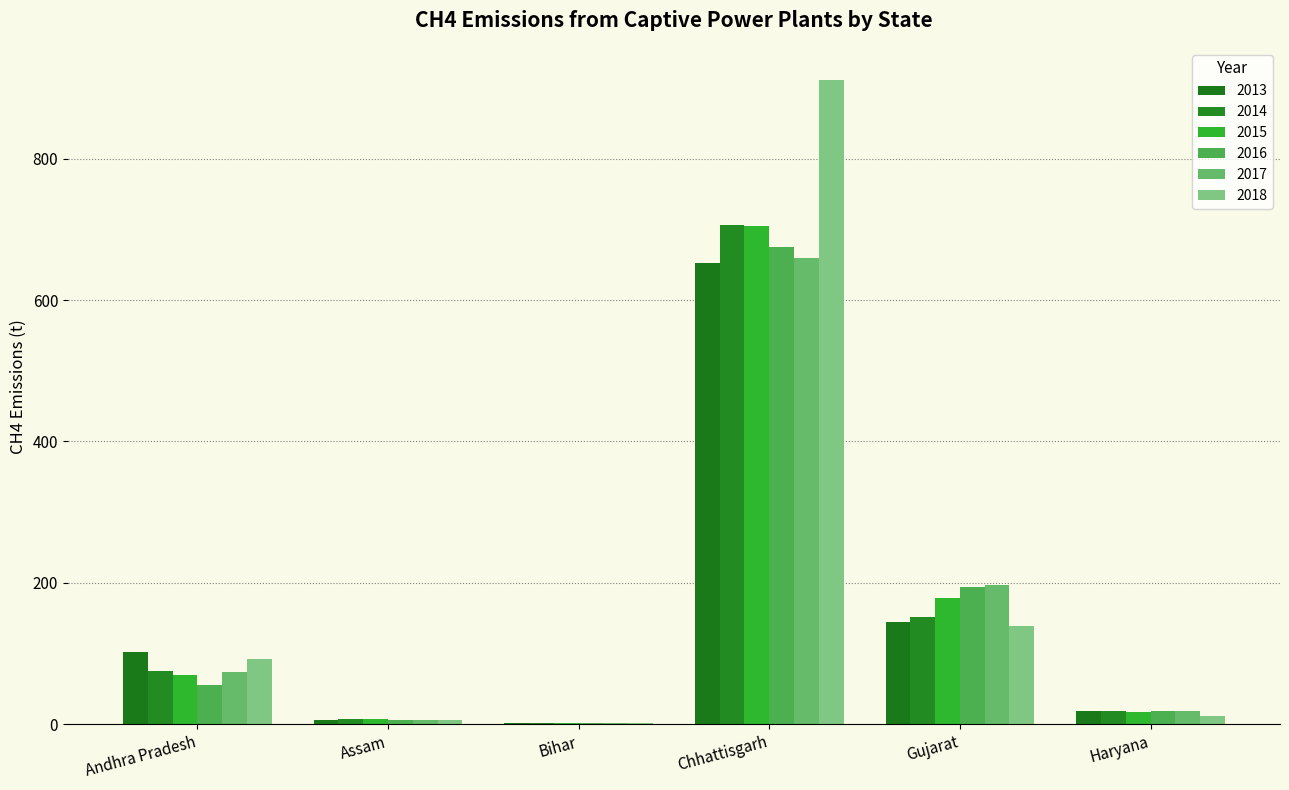

Between Assam and Gujarat, which series saw the biggest shift?

2017